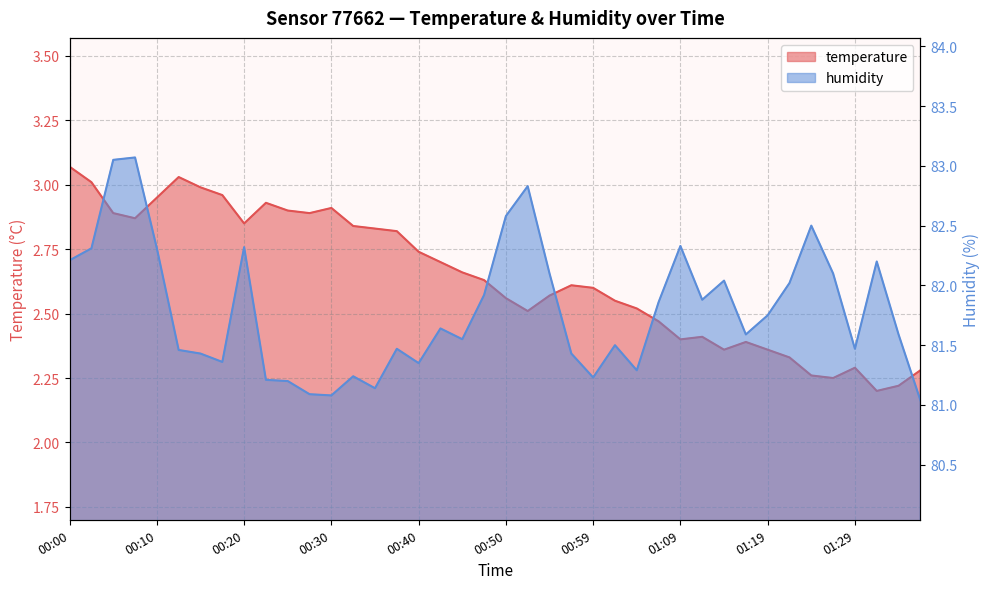

True or false: temperature has a value of 4.2 at 00:30.

False